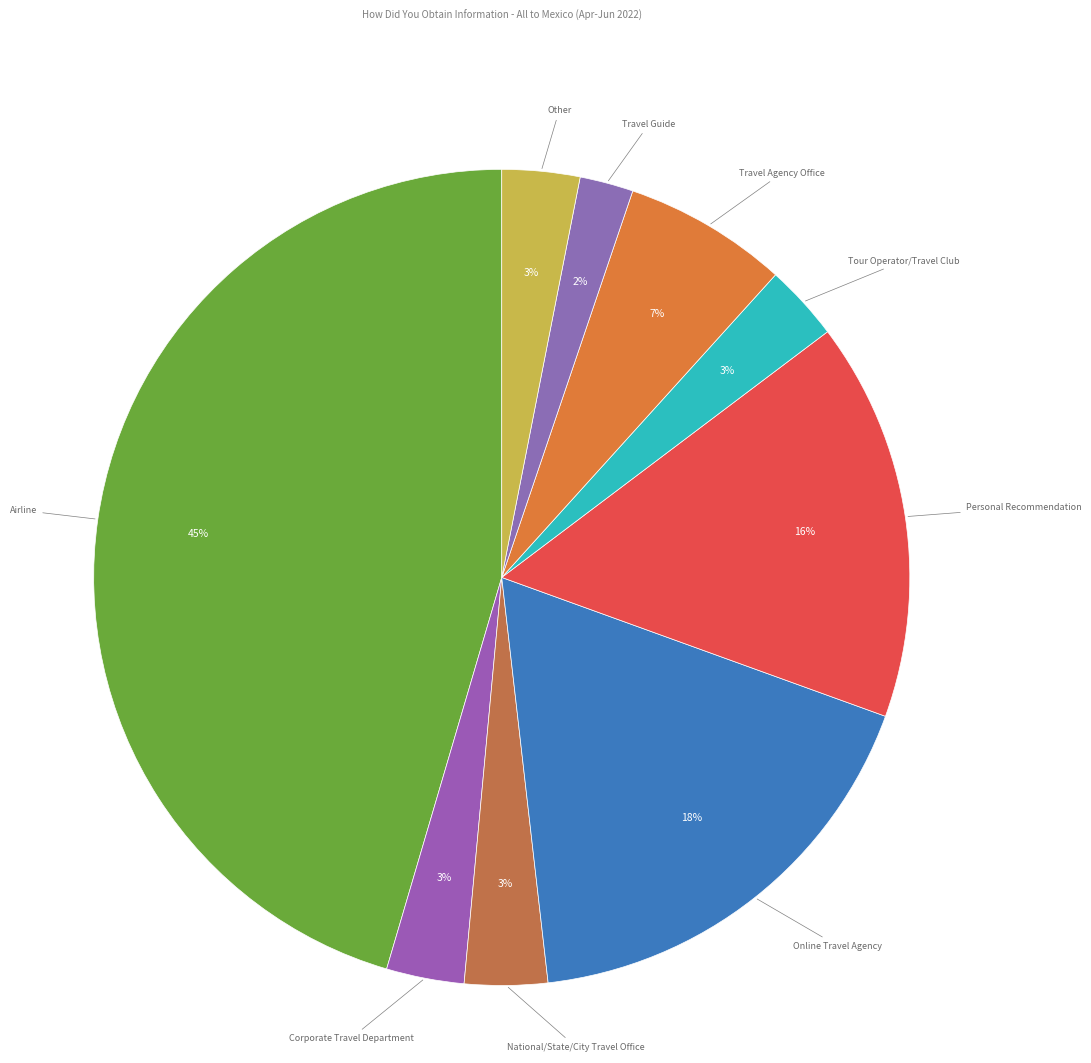

Does Travel Guide account for over 50% of the chart?

No